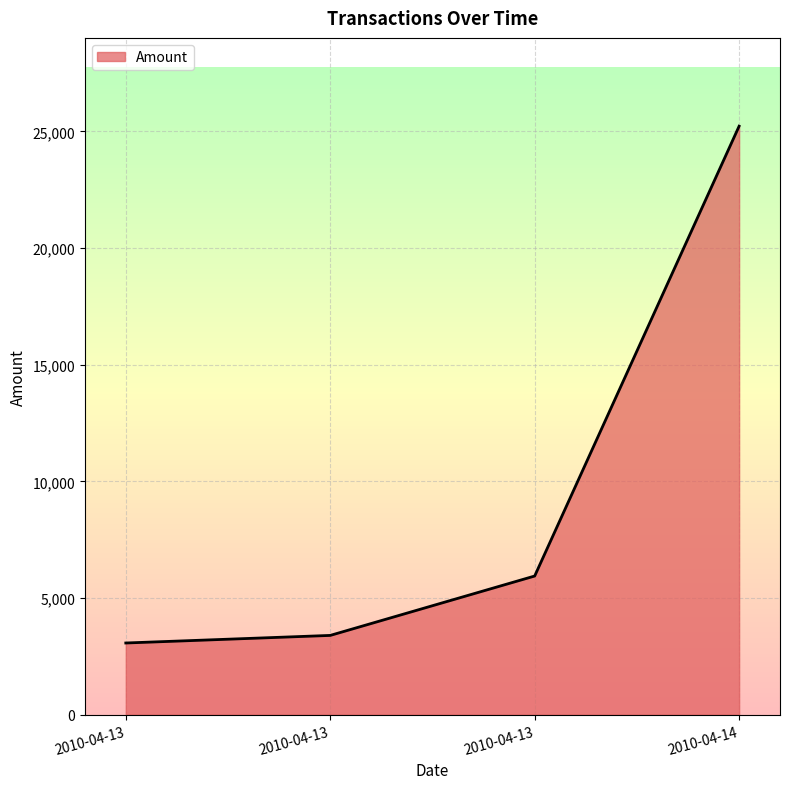

Which category has the highest value across all series?

2010-04-14